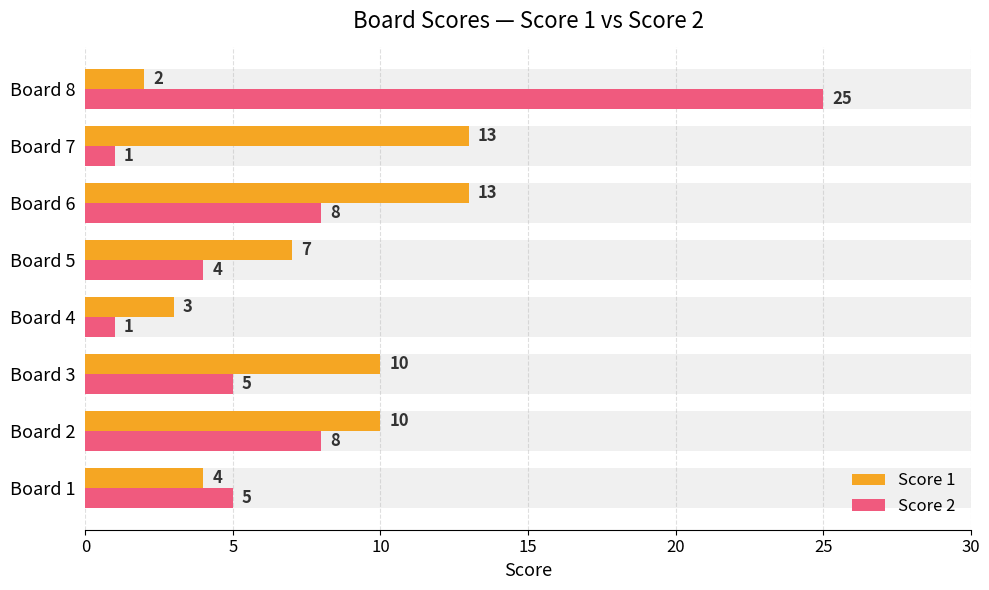

How many values in the Score 2 series exceed 5?

3